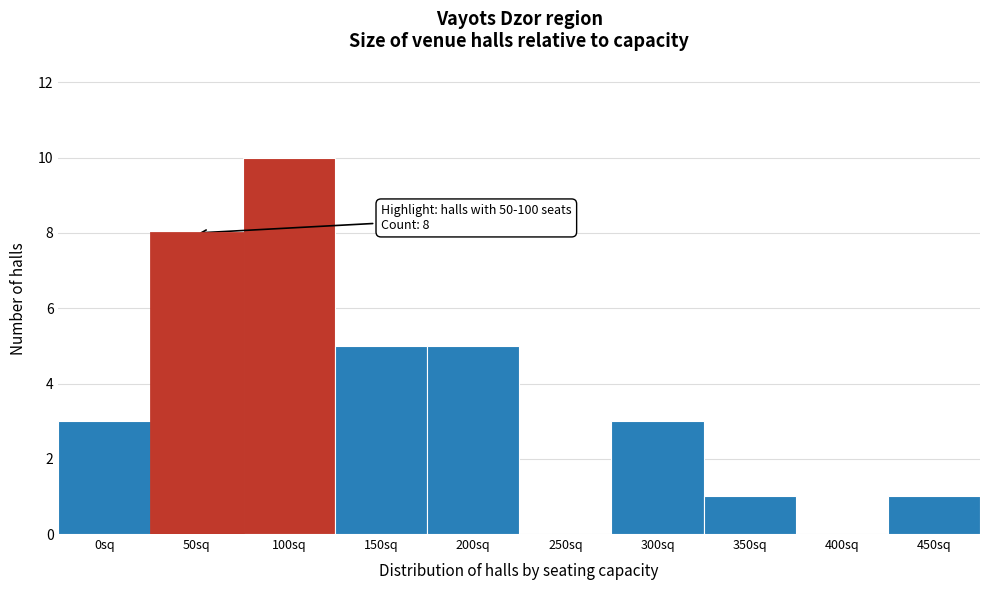

Reading left to right, what are all the values shown in this chart?

0sq=3	50sq=8	100sq=10	150sq=5	200sq=5	250sq=0	300sq=3	350sq=1	400sq=0	450sq=1